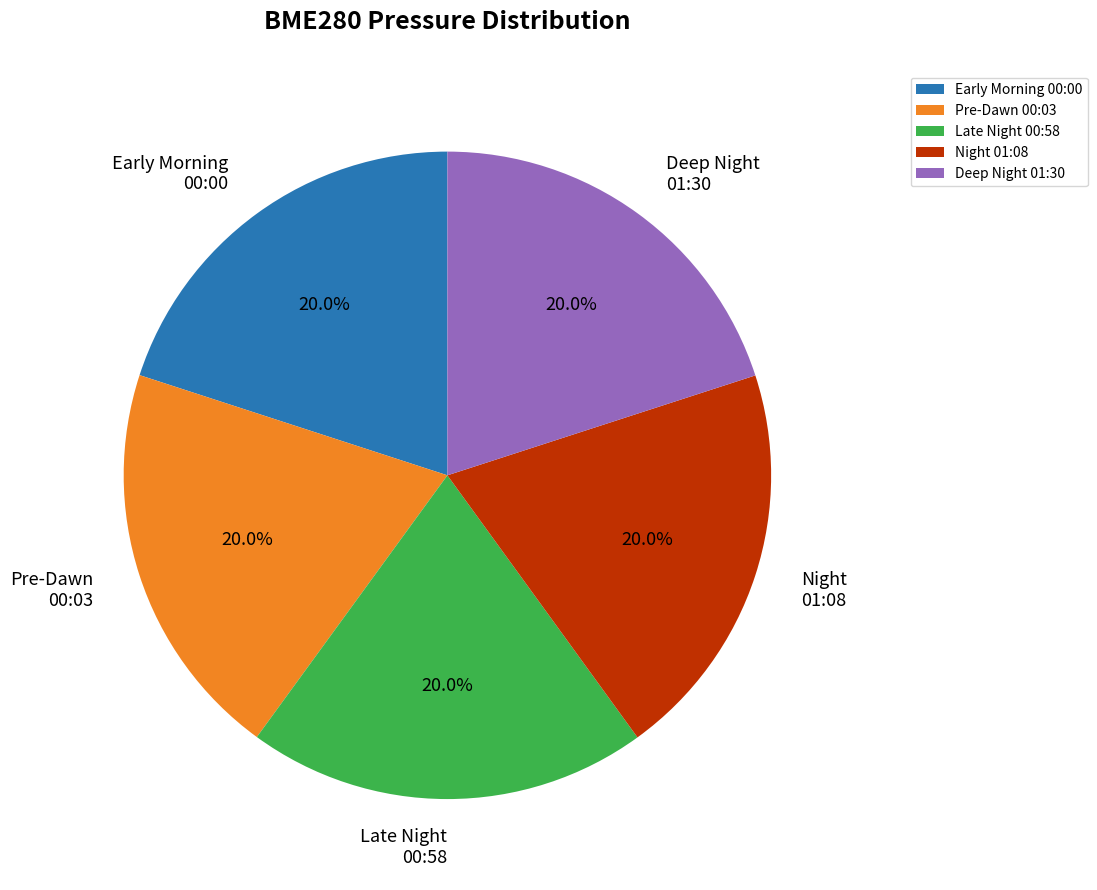

Count the number of slices in the pie.

5